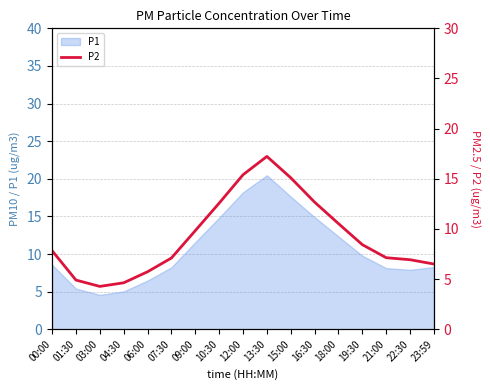

At which label does the data first exceed 7?

00:00